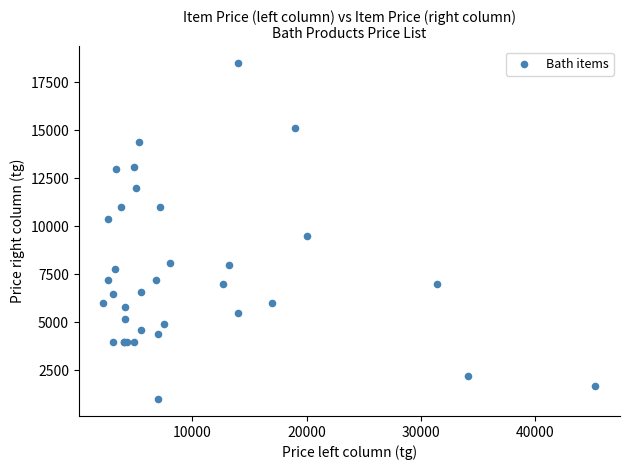

What Y value in the scatter plot is closest to 9750?

9500